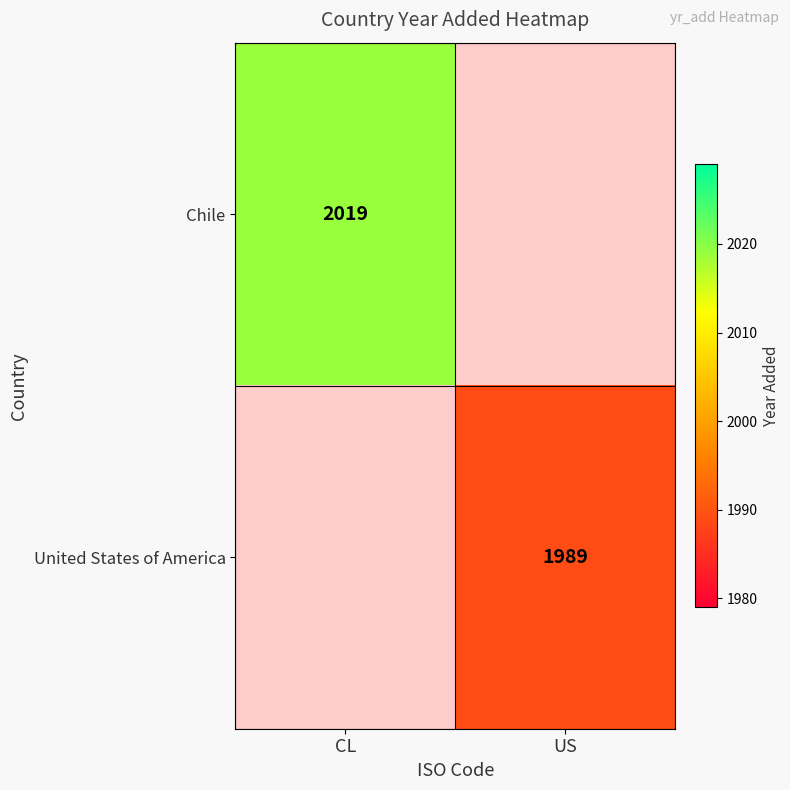

The value of United States of America at US is 1989. True or false?

True